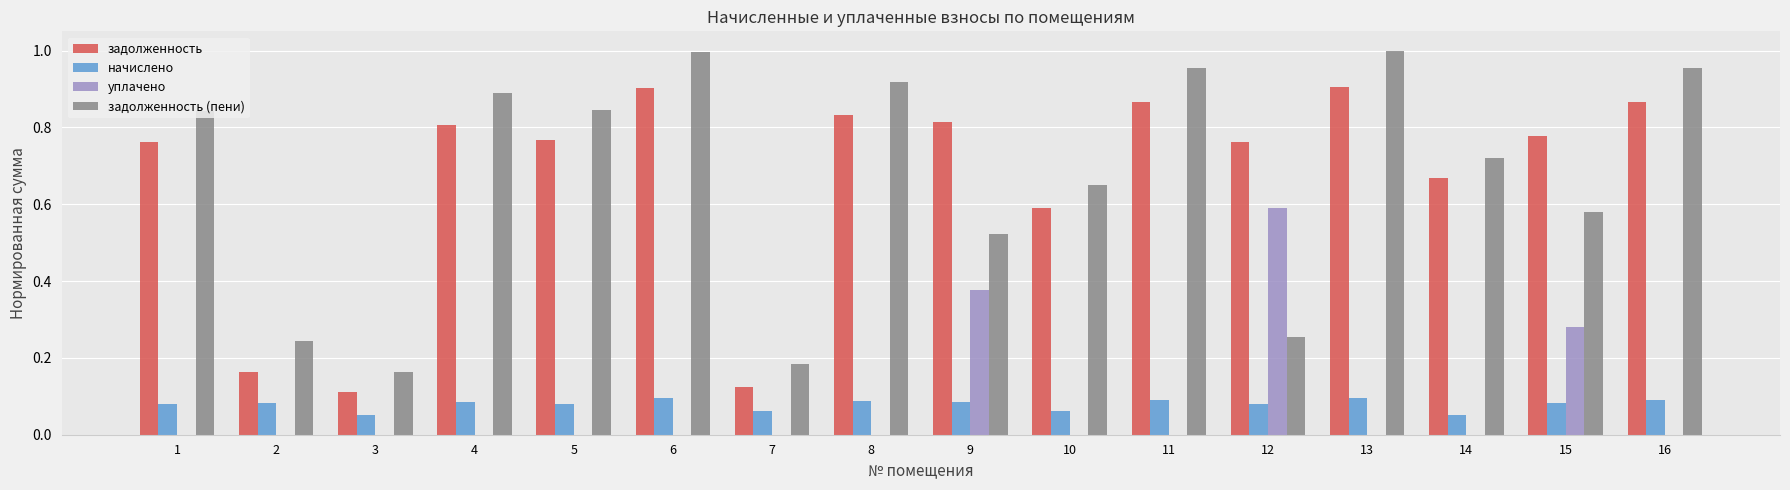

The value of начислено at 1 is 0.1. True or false?

True